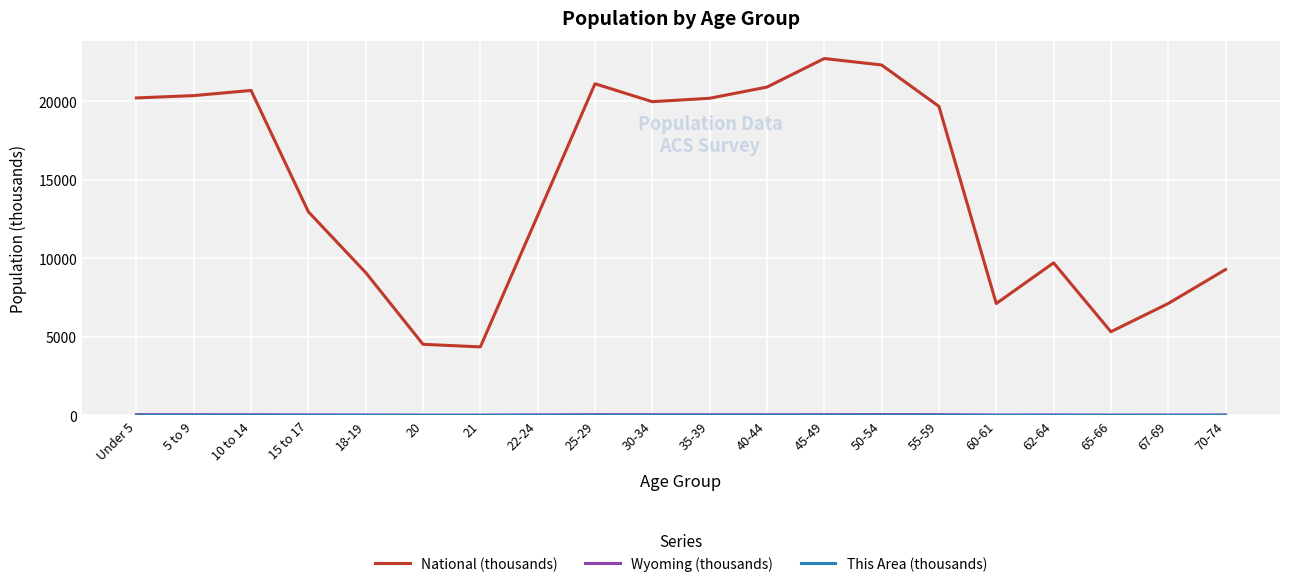

True or false: National (thousands) has a value of 35431.7 at 10 to 14.

False